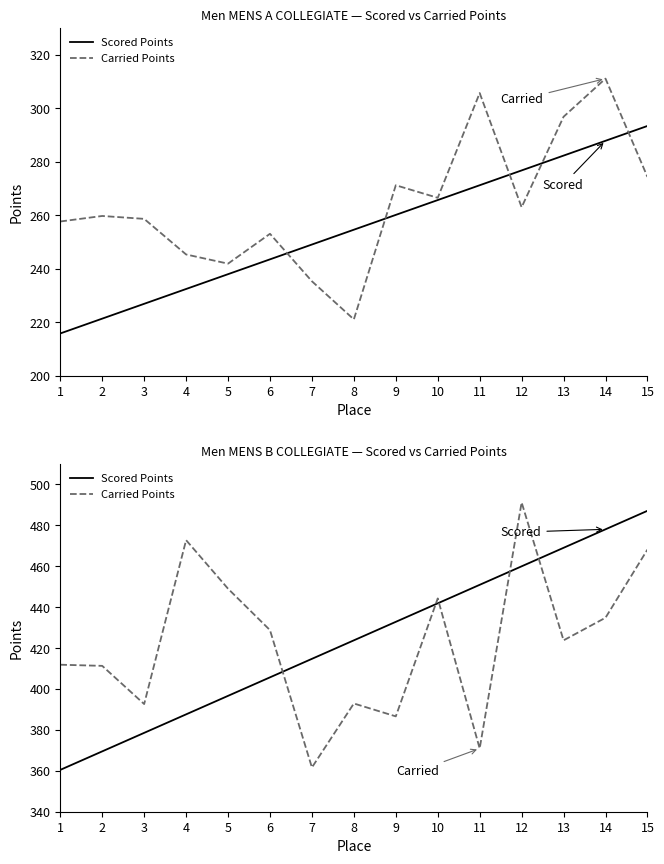

True or false: Scored Points and Carried Points intersect in this chart.

True